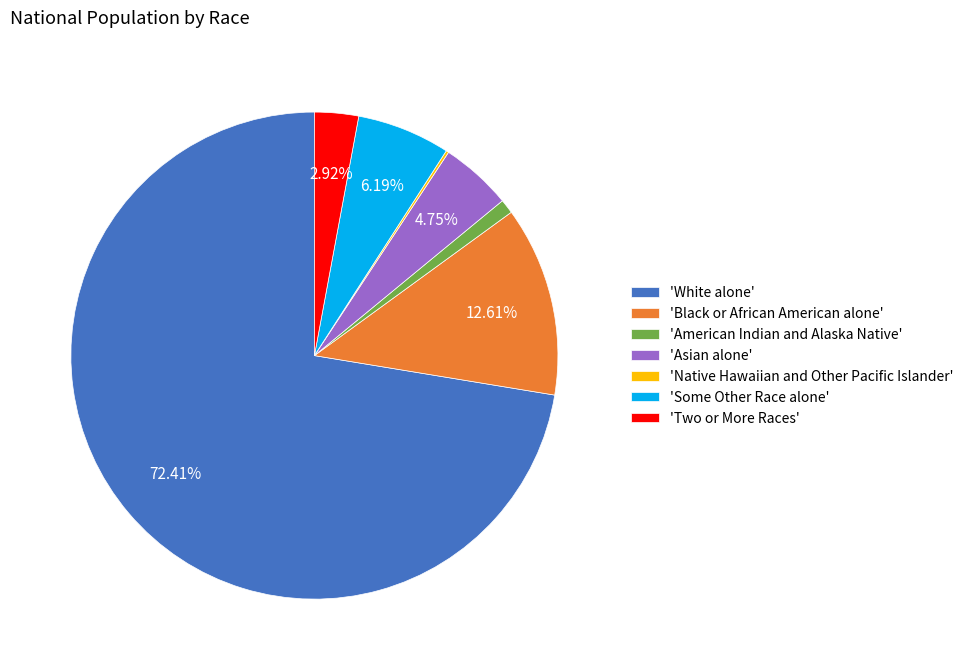

What is the largest slice in the pie chart?

'White alone'